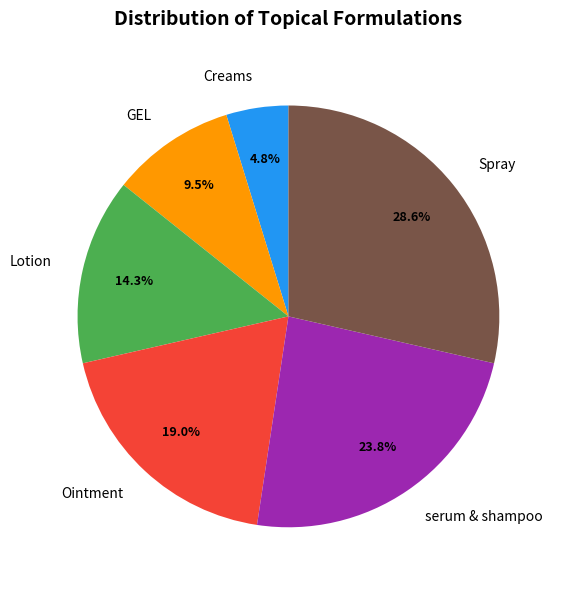

Which category has the smallest portion of the pie?

Creams